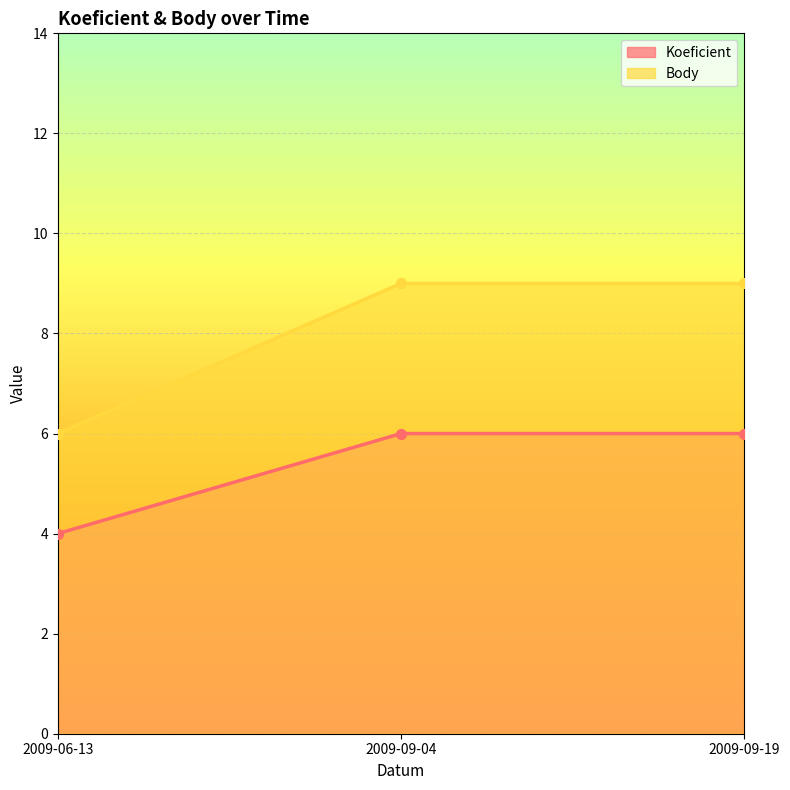

What are all the series names shown in the legend?

Koeficient, Body